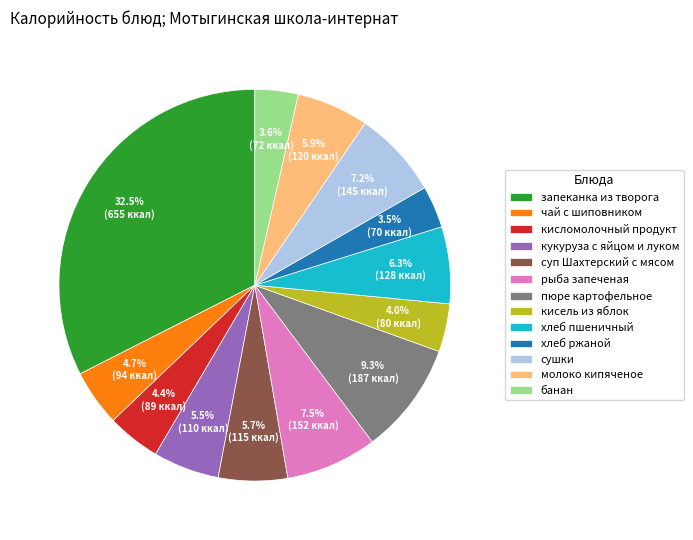

How much of the chart is everything except суп Шахтерский с мясом?

94.3%